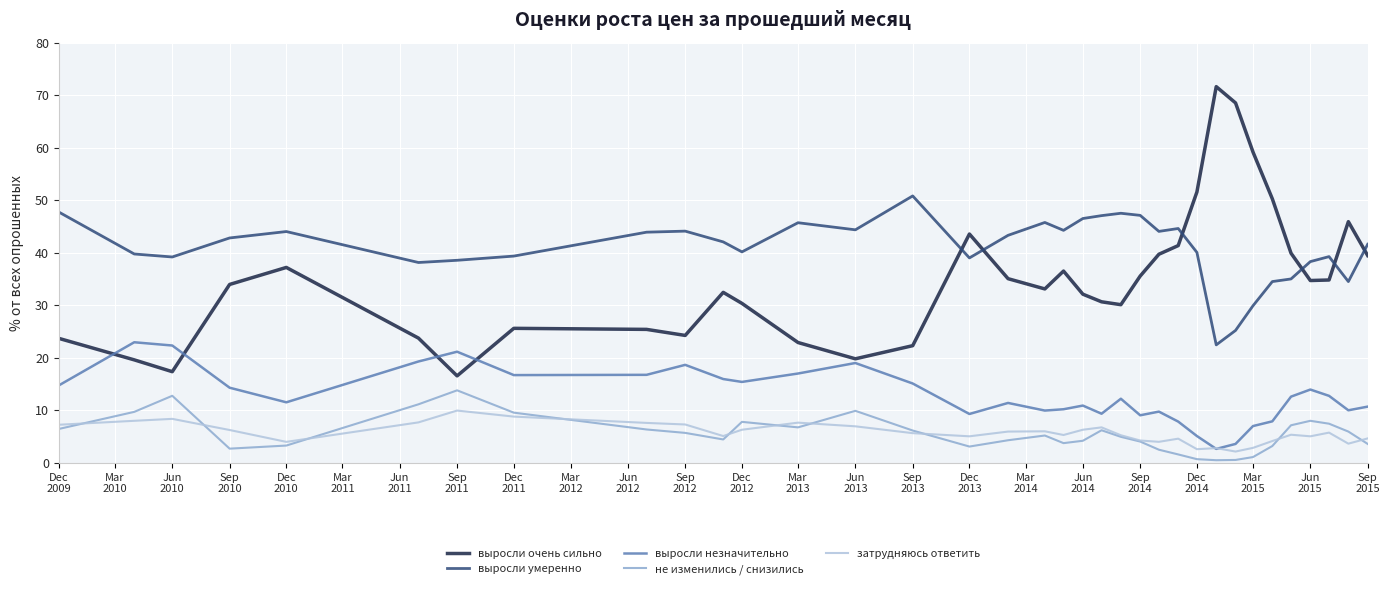

Rank the series by their maximum value, from highest to lowest.

выросли очень сильно, выросли умеренно, выросли незначительно, не изменились / снизились, затрудняюсь ответить